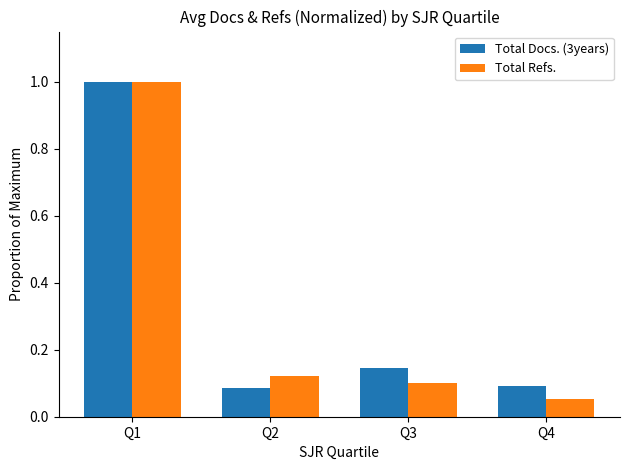

The Total Docs. (3years) series shows 0.1 at Q3. True or false?

True